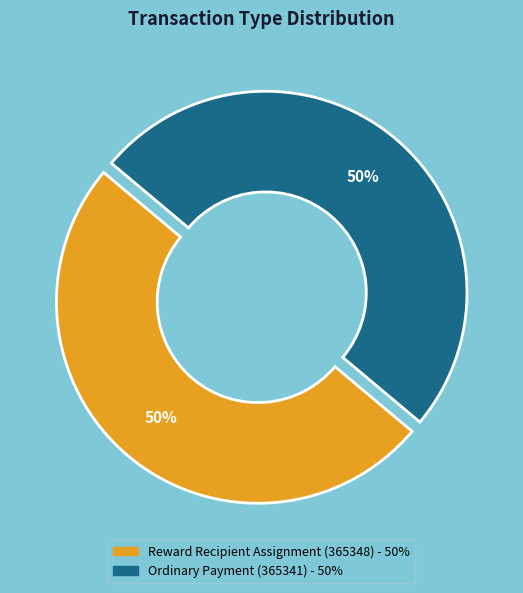

To the nearest percent, what is the average slice percentage?

50%